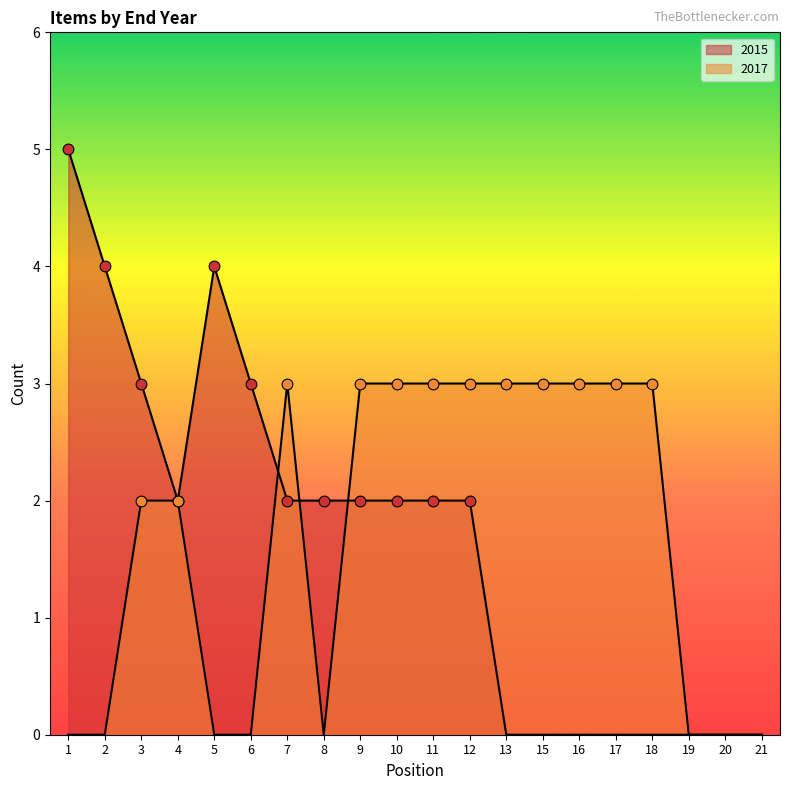

What is the total value across all series at 15?

3